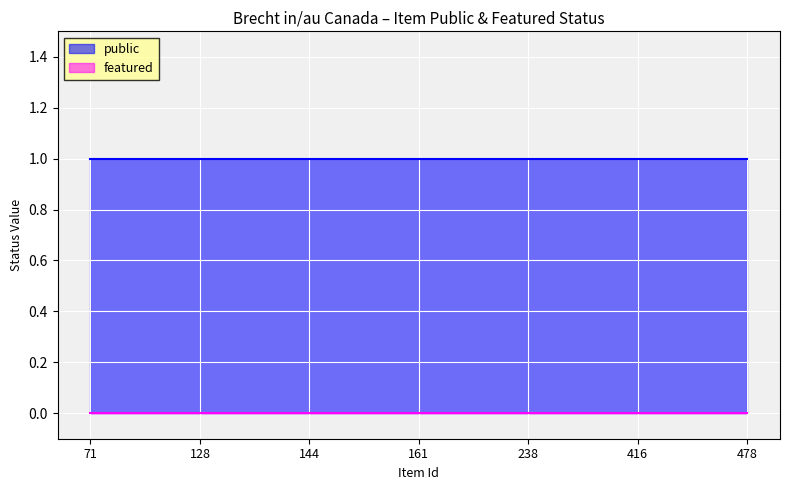

Reading left to right, extract all data points from this chart.

public: 71=1	128=1	144=1	161=1	238=1	416=1	478=1
featured: 71=0	128=0	144=0	161=0	238=0	416=0	478=0